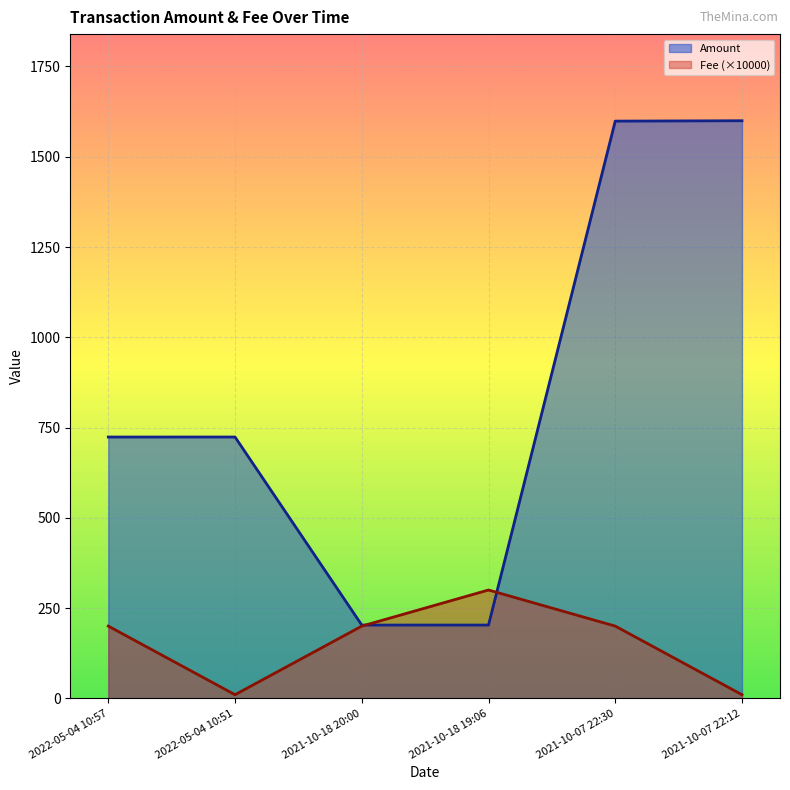

Which series changed the most between 2022-05-04 10:57 and 2022-05-04 10:51?

Fee (×10000)